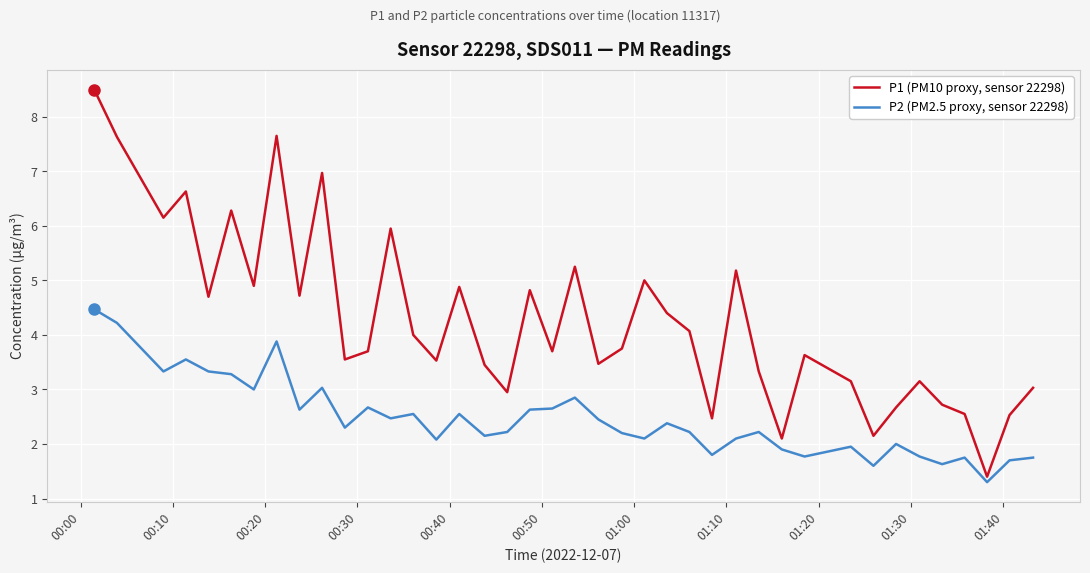

What is the smallest value displayed?

1.3